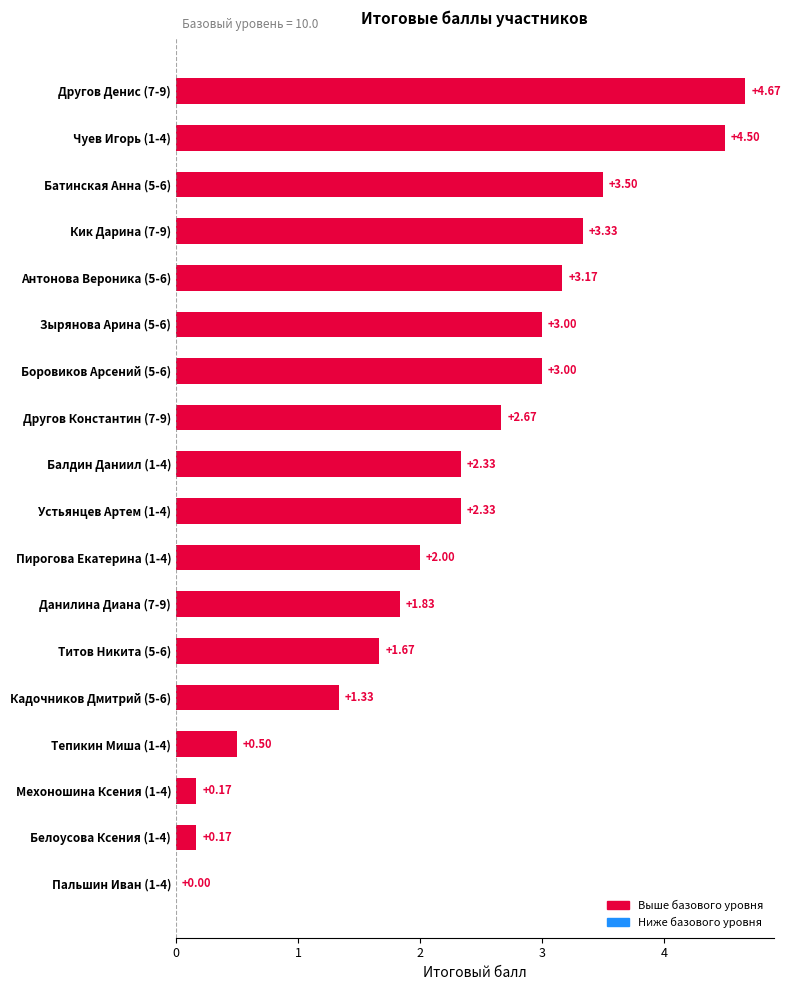

What is the average value?

2.2